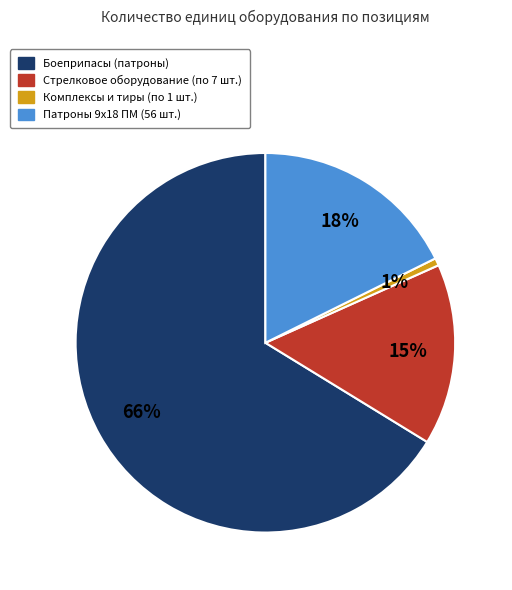

Is there a majority slice in this chart?

Yes